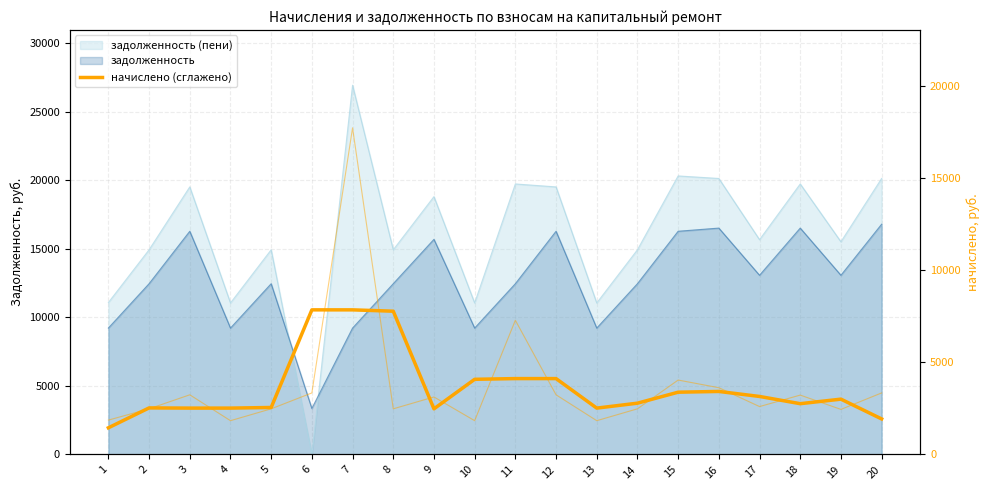

What value does the data have at 11?

4114.8